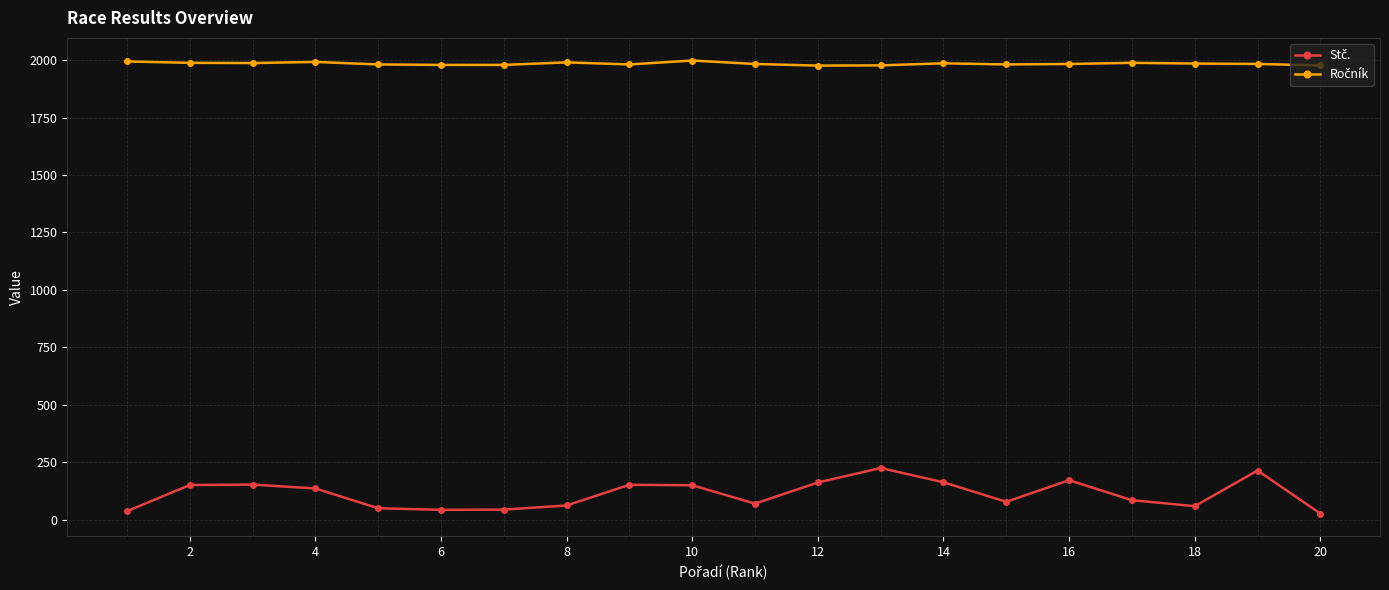

At how many categories does at least one series exceed 1839?

20